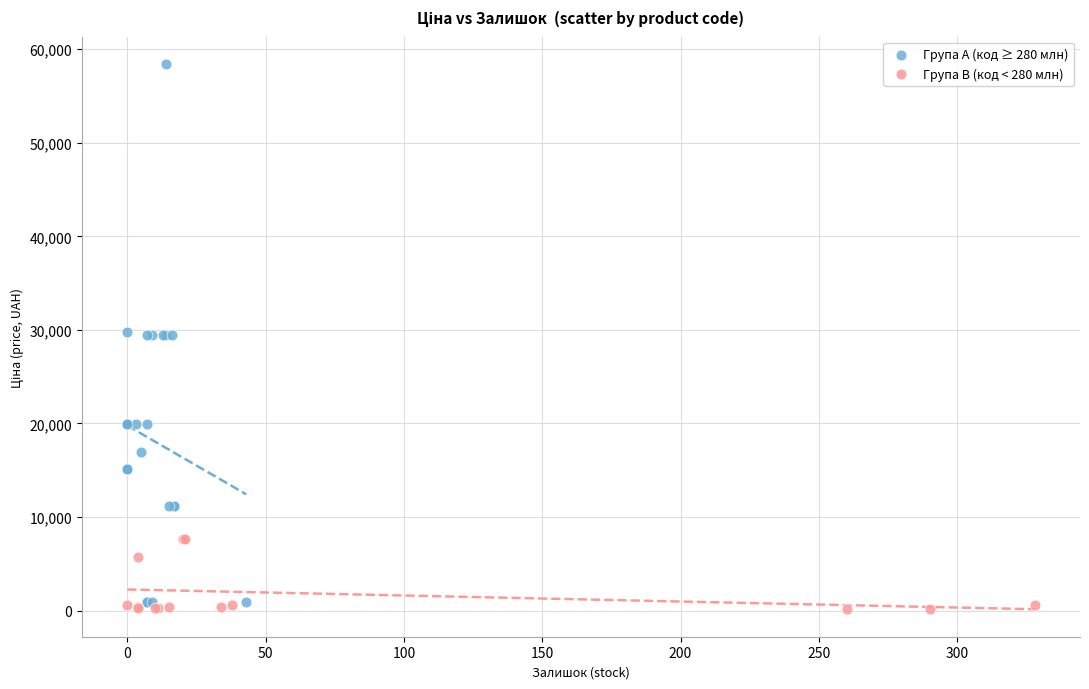

Which series has the widest spread of Y values?

Група A (код ≥ 280 млн)